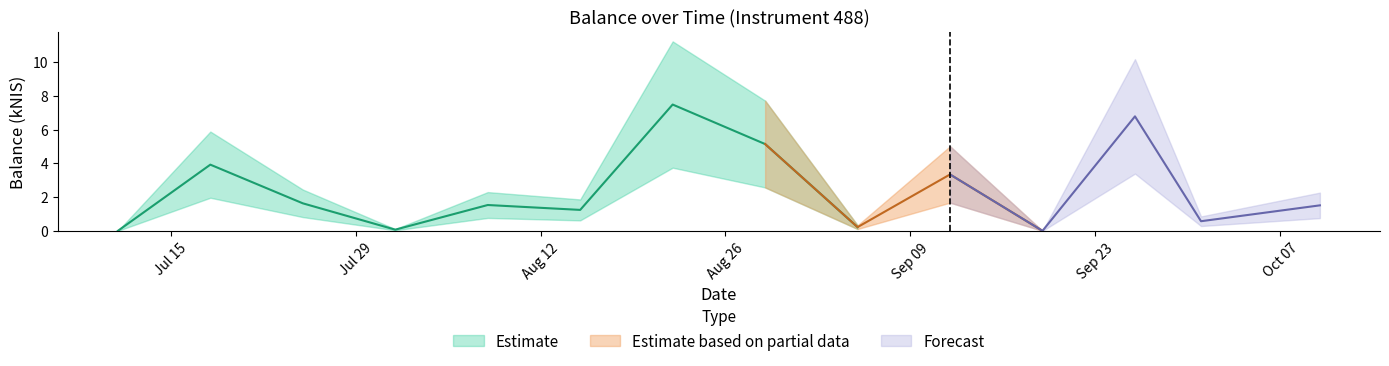

The value of balance_upper at 2024-07-25 is 2.4. True or false?

True